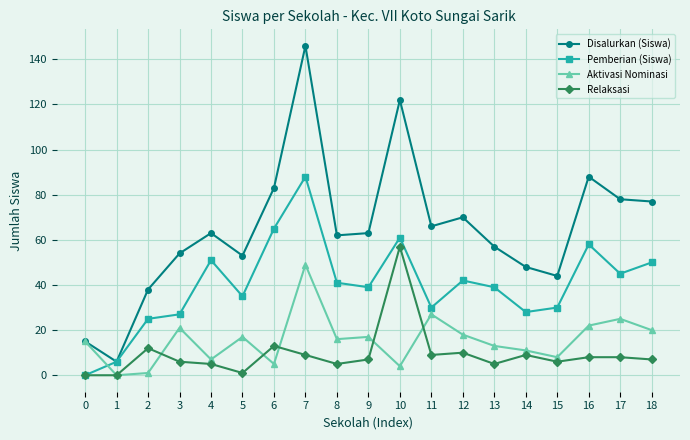

Reading left to right, what are all the values shown in this chart?

Disalurkan (Siswa): 15	6	38	54	63	53	83	146	62	63	122	66	70	57	48	44	88	78	77
Pemberian (Siswa): 0	6	25	27	51	35	65	88	41	39	61	30	42	39	28	30	58	45	50
Aktivasi Nominasi: 15	0	1	21	7	17	5	49	16	17	4	27	18	13	11	8	22	25	20
Relaksasi: 0	0	12	6	5	1	13	9	5	7	57	9	10	5	9	6	8	8	7